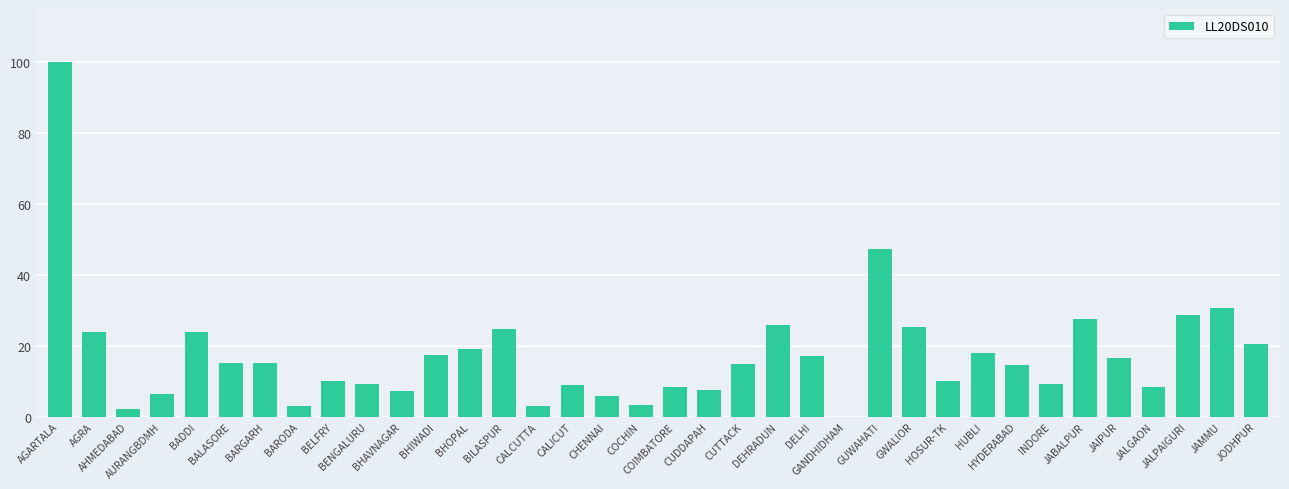

What is the ratio of the value at AHMEDABAD to the value at HUBLI?

0.1